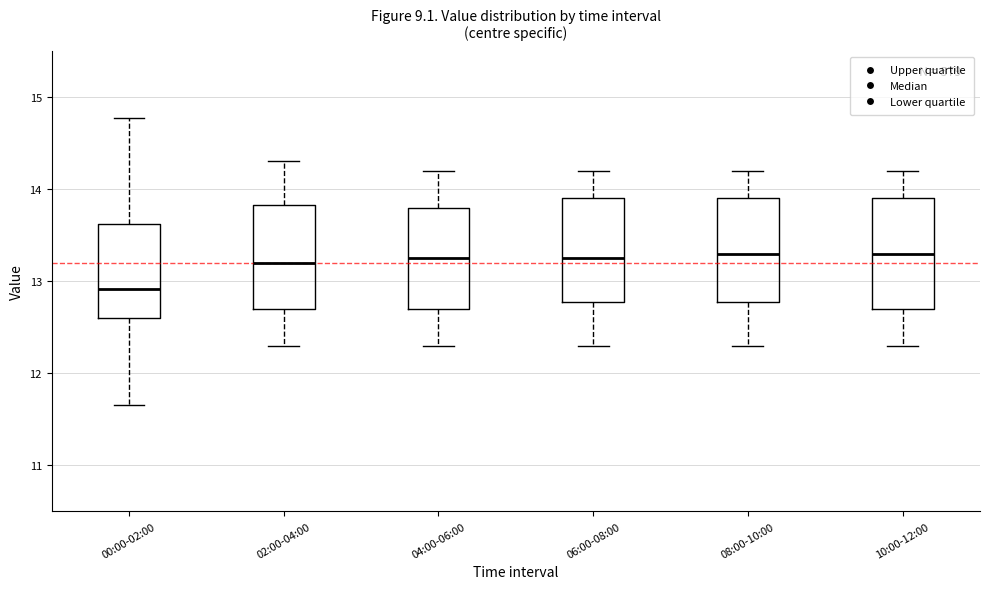

Reading left to right, transcribe this box plot: for each box, give where its median line is, the range the box spans, and where its two whiskers end, as read against the y-axis. The values are not printed on the chart, so give them approximately, as read against the axis.

00:00-02:00: median 12.9, box 12.6 to 13.6, whiskers 11.7 to 14.8
02:00-04:00: median 13.2, box 12.7 to 13.8, whiskers 12.3 to 14.3
04:00-06:00: median 13.3, box 12.7 to 13.8, whiskers 12.3 to 14.2
06:00-08:00: median 13.3, box 12.8 to 13.9, whiskers 12.3 to 14.2
08:00-10:00: median 13.3, box 12.8 to 13.9, whiskers 12.3 to 14.2
10:00-12:00: median 13.3, box 12.7 to 13.9, whiskers 12.3 to 14.2